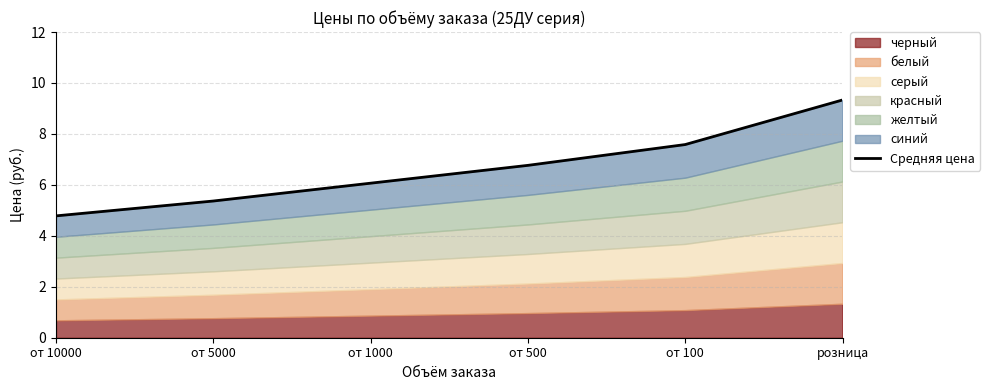

Rank the categories by value from highest to lowest.

розница, от 100, от 500, от 1000, от 5000, от 10000